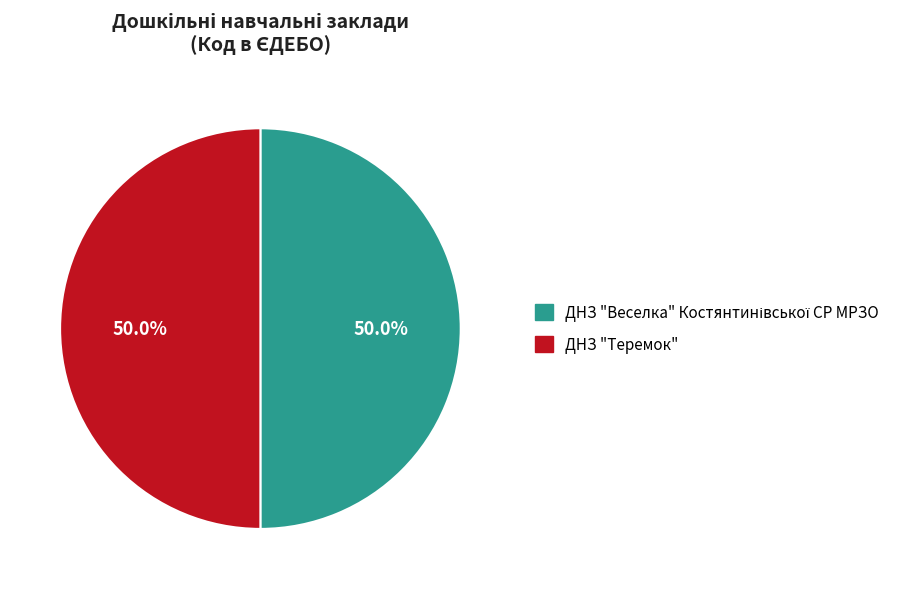

Which category has the biggest portion of the pie?

ДНЗ "Веселка" Костянтинівської СР МРЗО